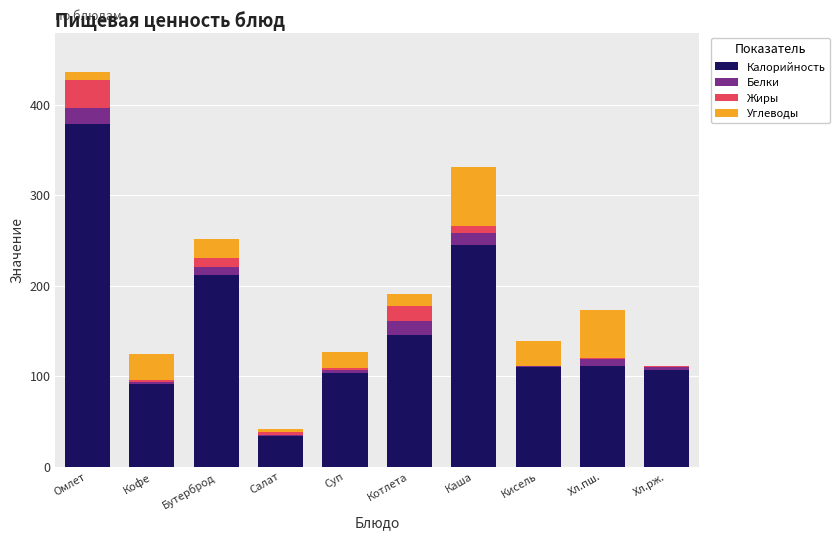

At which label is Калорийность closest to 206?

Бутерброд